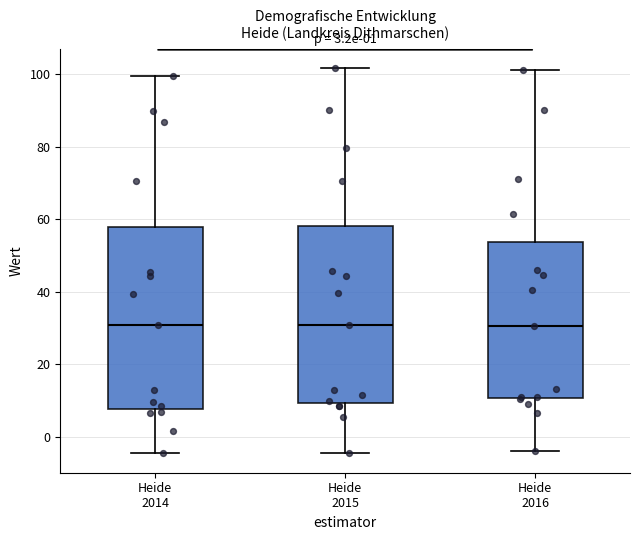

Reading left to right, transcribe this box plot: for each box, give where its median line is, the range the box spans, and where its two whiskers end, as read against the y-axis. The values are not printed on the chart, so give them approximately, as read against the axis.

Heide 2014: median 30, box 8 to 58, whiskers -4 to 100
Heide 2015: median 30, box 10 to 58, whiskers -4 to 102
Heide 2016: median 30, box 10 to 54, whiskers -4 to 102